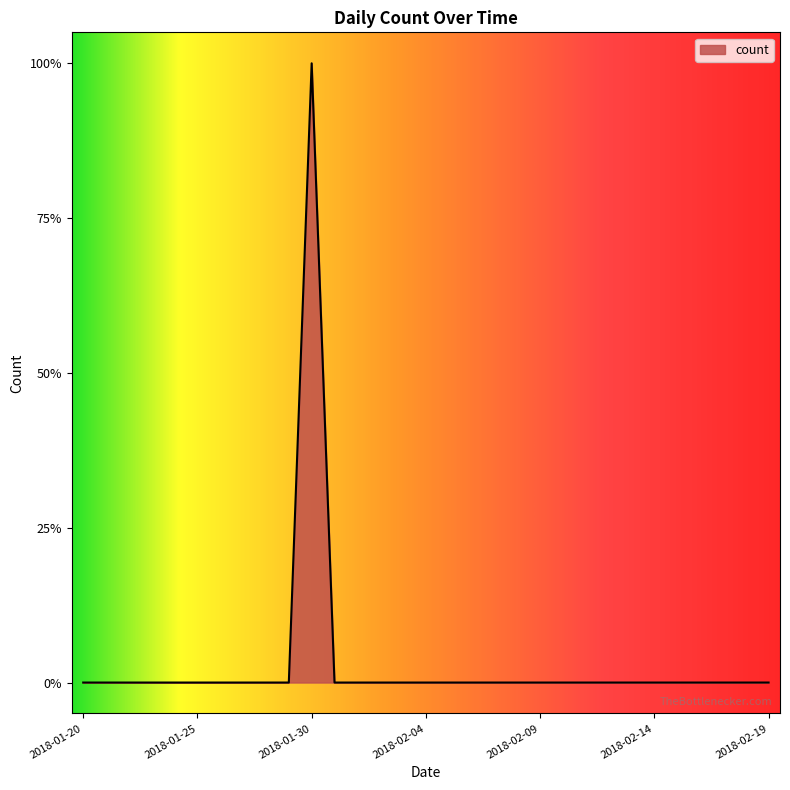

Is this an area chart (filled region under the line)?

Yes